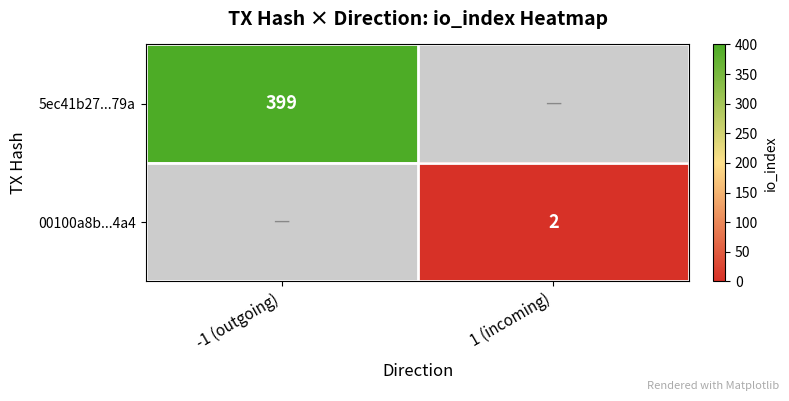

The value of 5ec41b27...79a at -1 (outgoing) is 399. True or false?

True